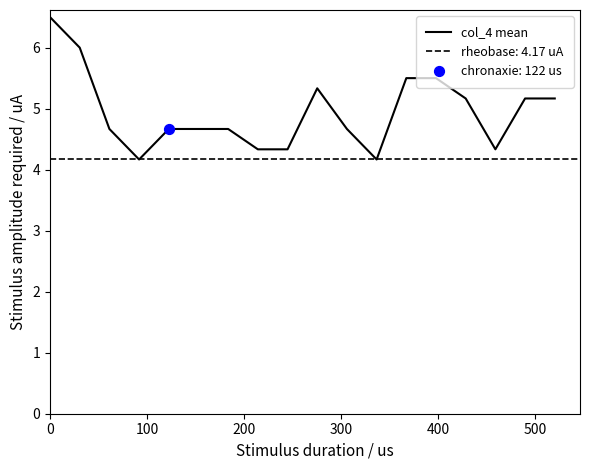

What is the minimum value for col_4 mean?

4.2